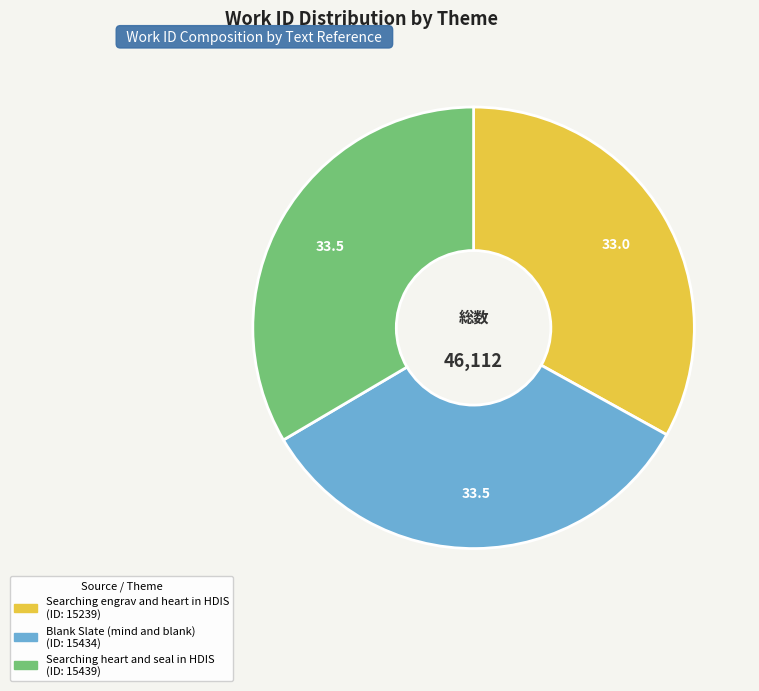

How many slices are in this pie chart?

3